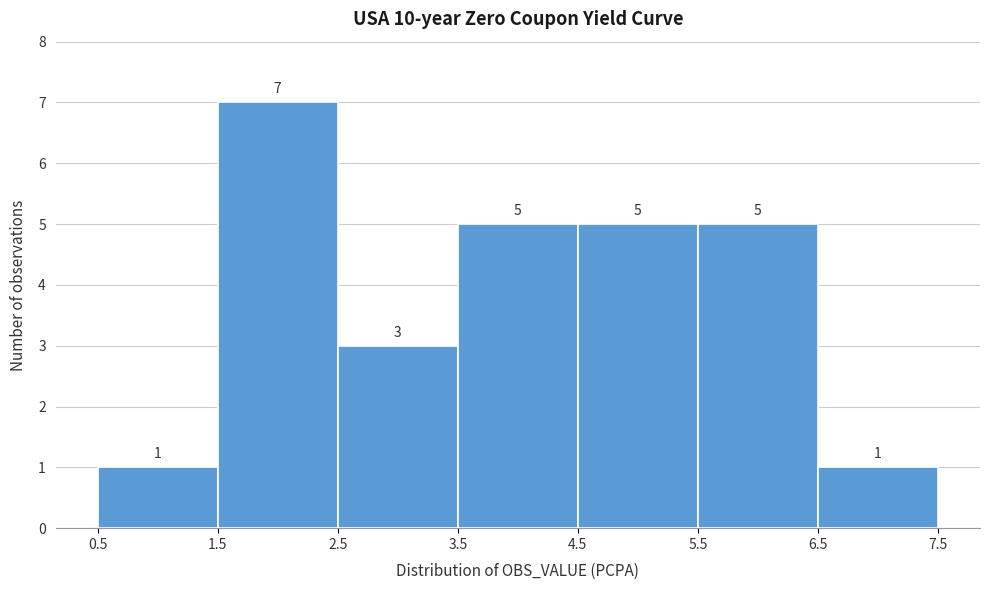

Which range on the x-axis has the tallest bar?

1.5 to 2.5